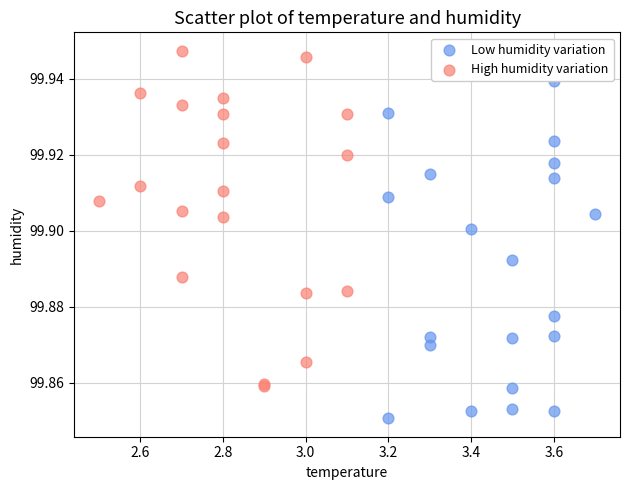

Which series reaches the minimum Y coordinate?

Low humidity variation